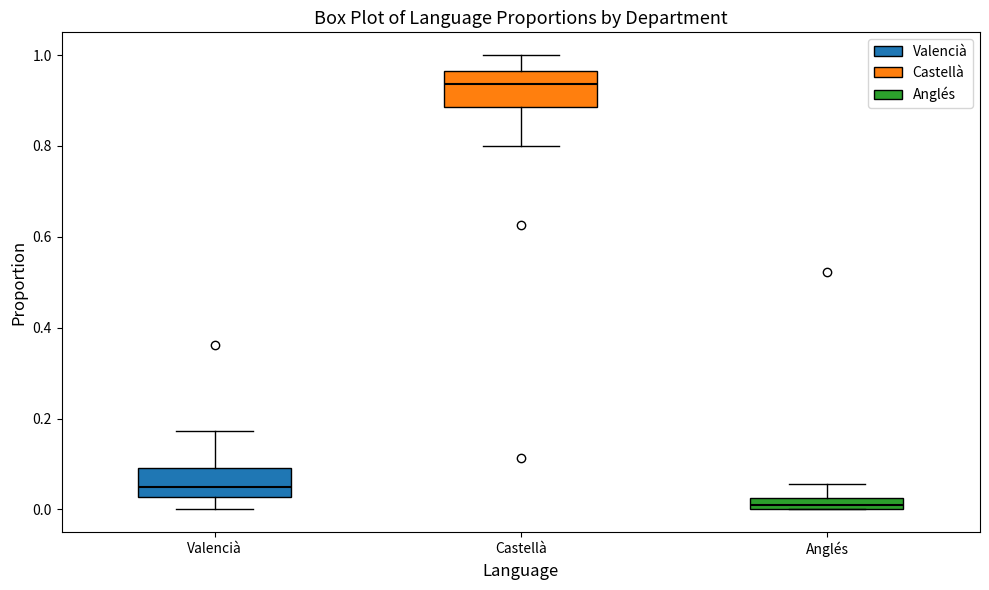

Which box has the lowest median line?

Anglés